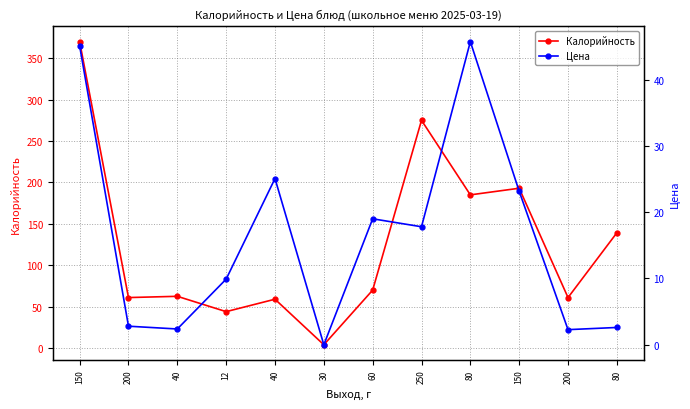

Read the Калорийность value at 80.

139.2